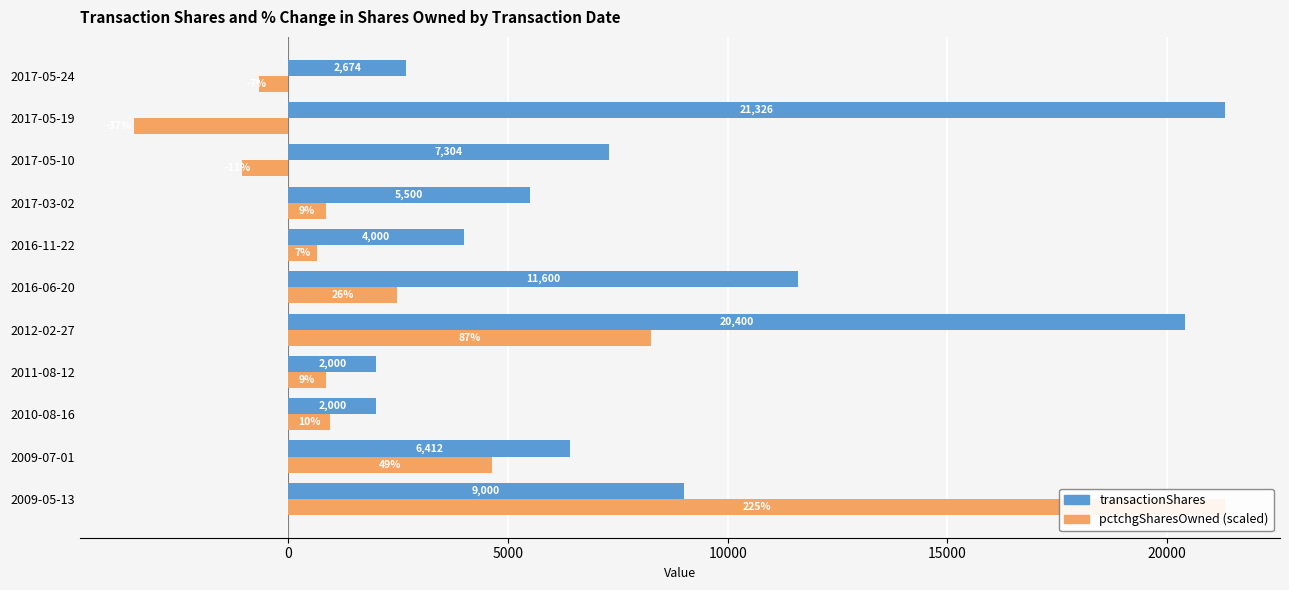

List the series in order of their peak value, lowest first.

transactionShares, pctchgSharesOwned (scaled)